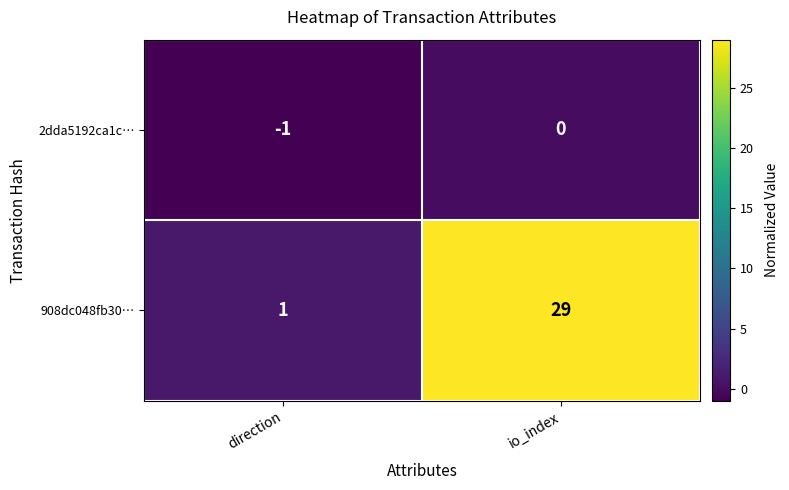

The 908dc048fb30… series shows 1 at direction. True or false?

True